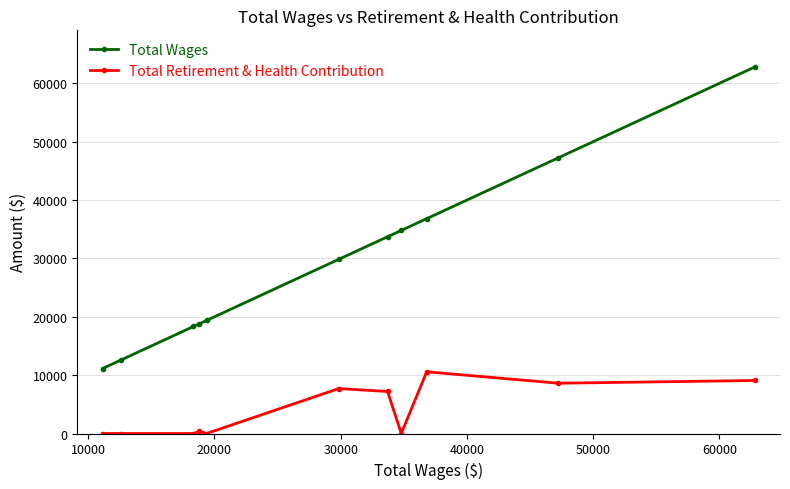

What is the average value of the Total Wages series?

29589